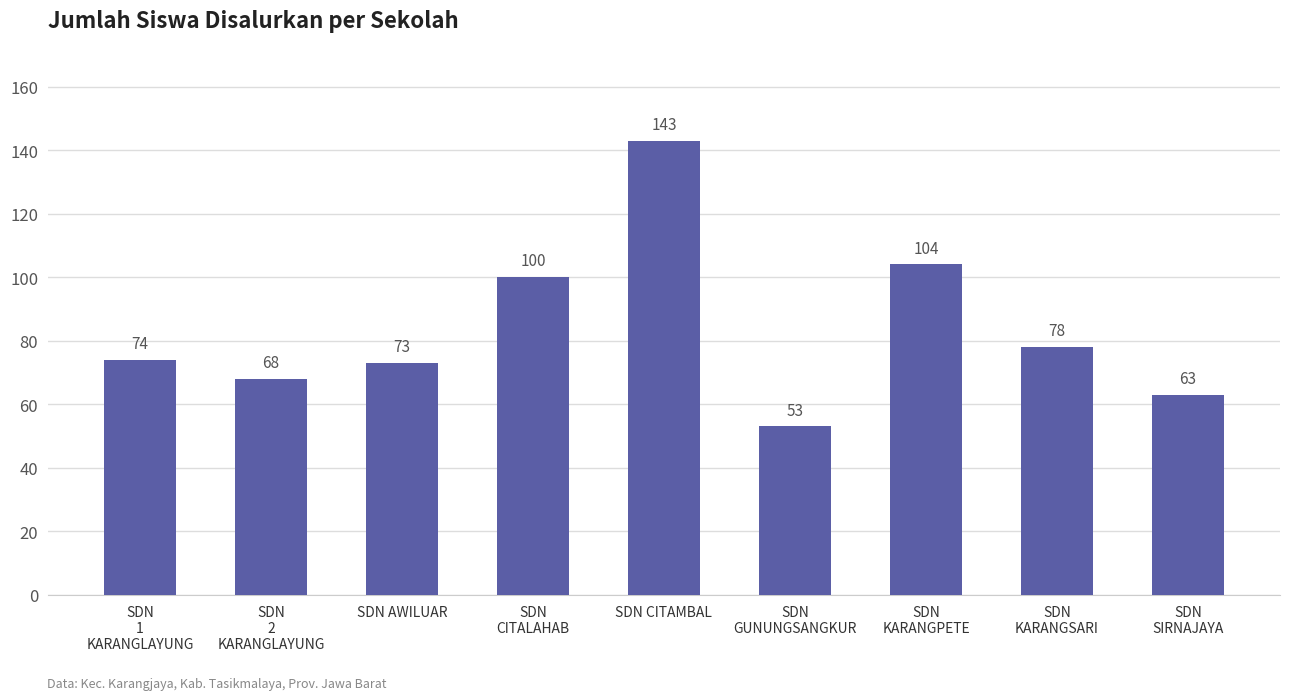

List the labels in order of value, smallest first.

SDN
GUNUNGSANGKUR, SDN
SIRNAJAYA, SDN
2
KARANGLAYUNG, SDN AWILUAR, SDN
1
KARANGLAYUNG, SDN
KARANGSARI, SDN
CITALAHAB, SDN
KARANGPETE, SDN CITAMBAL